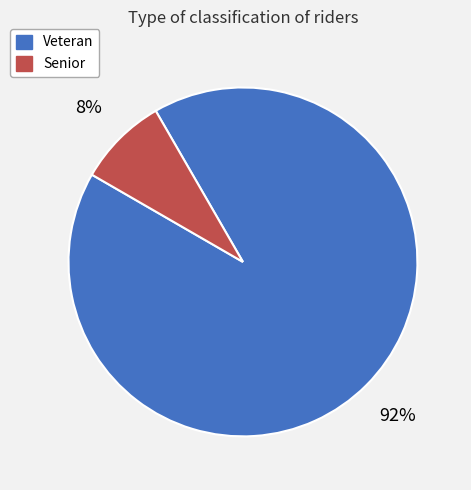

Is there a majority slice in this chart?

Yes